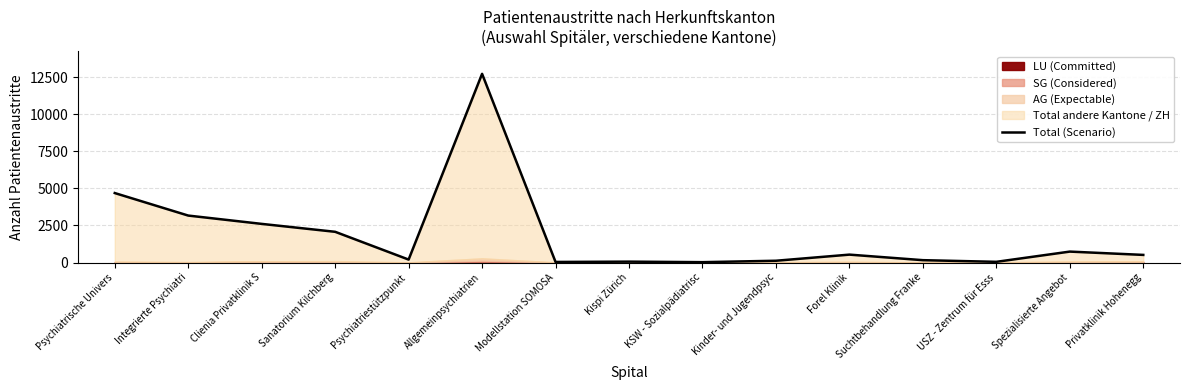

Does the chart have visible grid lines?

Yes